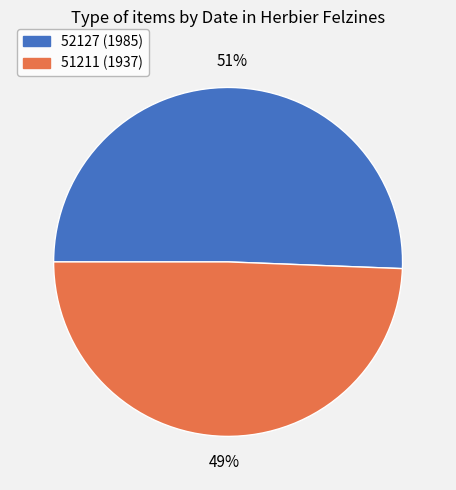

To the nearest percent, what is the average slice percentage?

50%